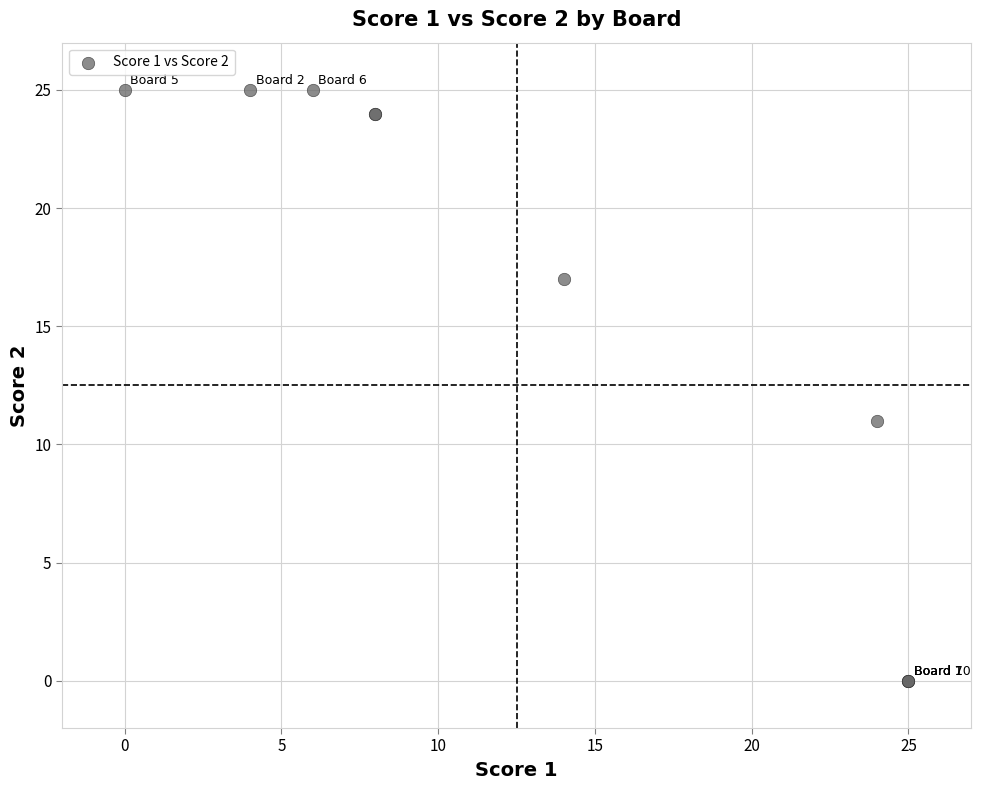

What Y value in the scatter plot is closest to 12?

11